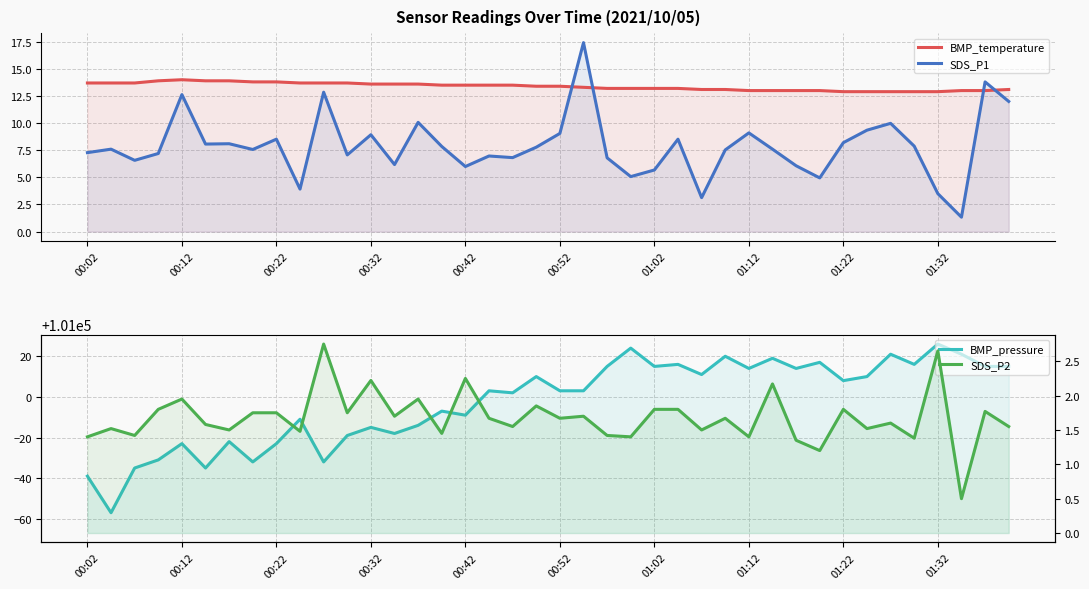

Which series has the largest range (max minus min)?

BMP_pressure